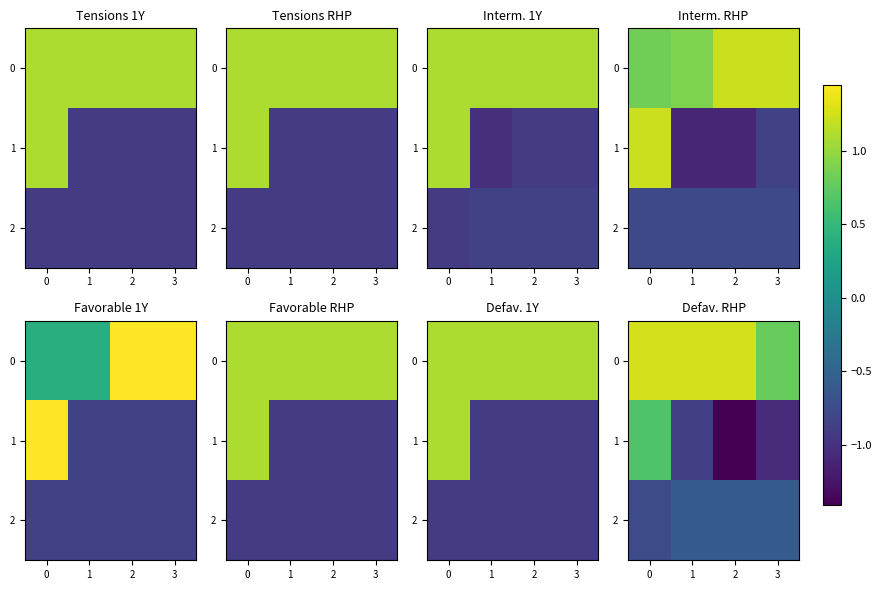

The value of 1 at 2 is -2.4. True or false?

False